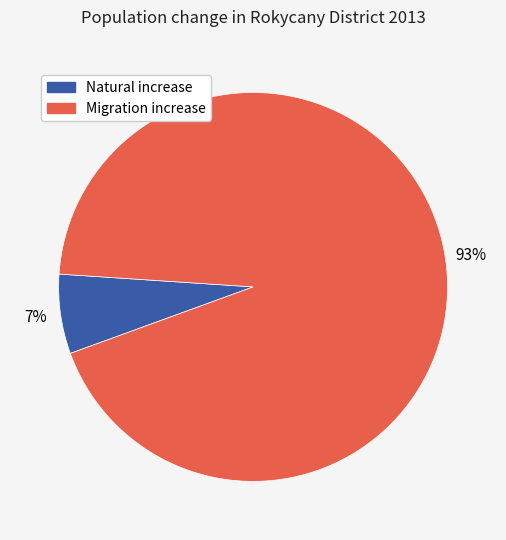

Is there any slice that represents more than half of the pie?

Yes